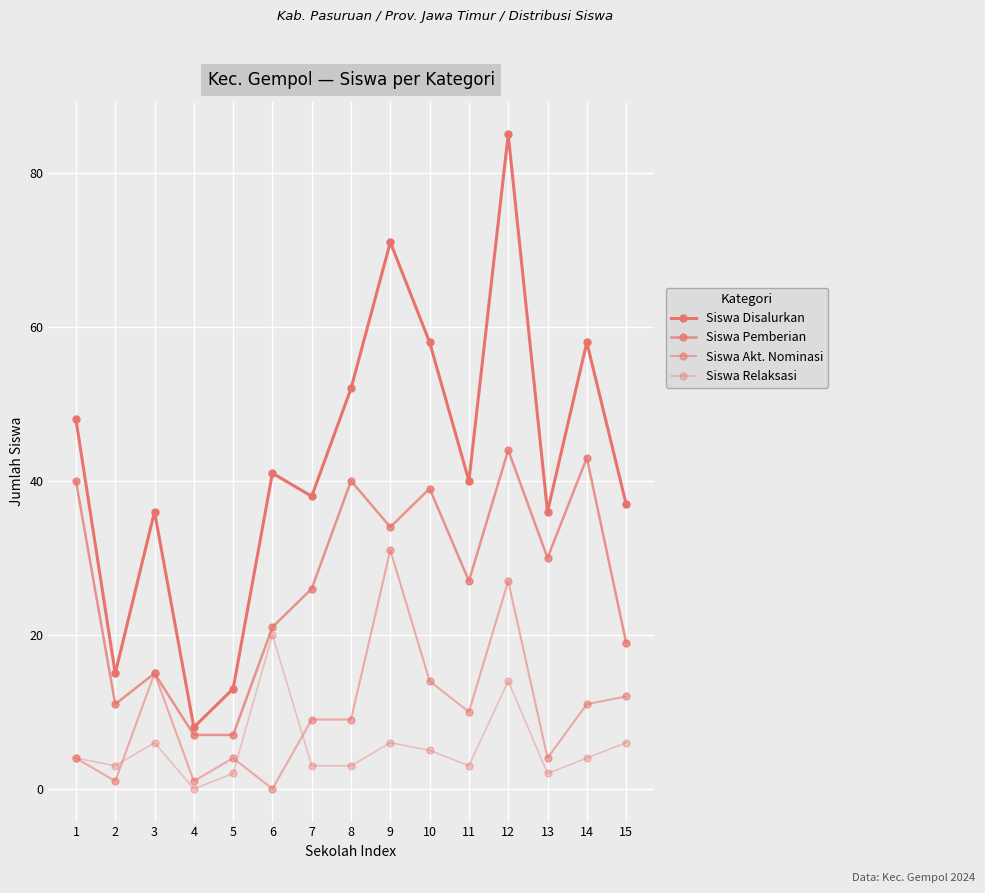

How many values in the Siswa Pemberian series are below 27?

7